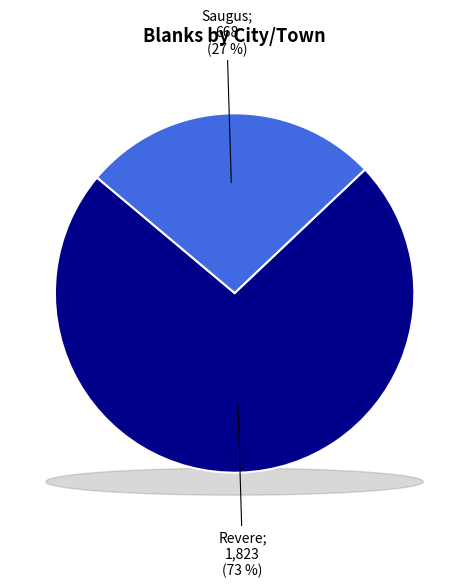

Which category has the biggest portion of the pie?

Revere